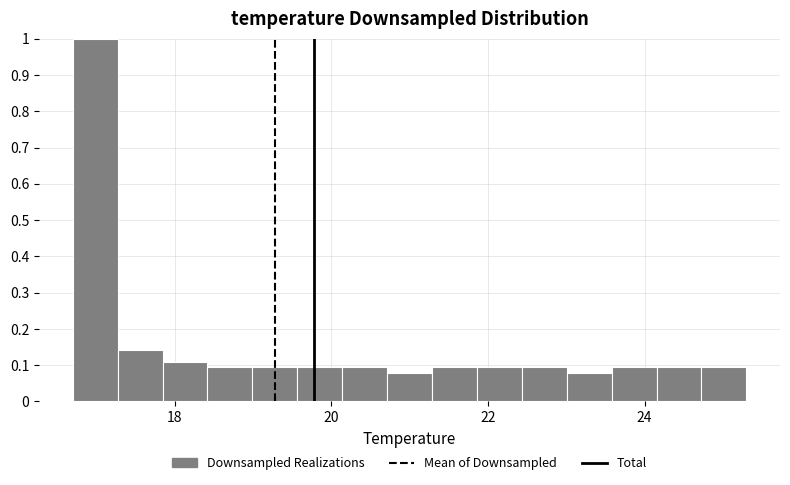

Read against the x-axis, roughly where is the centre of the tallest bar?

17.0